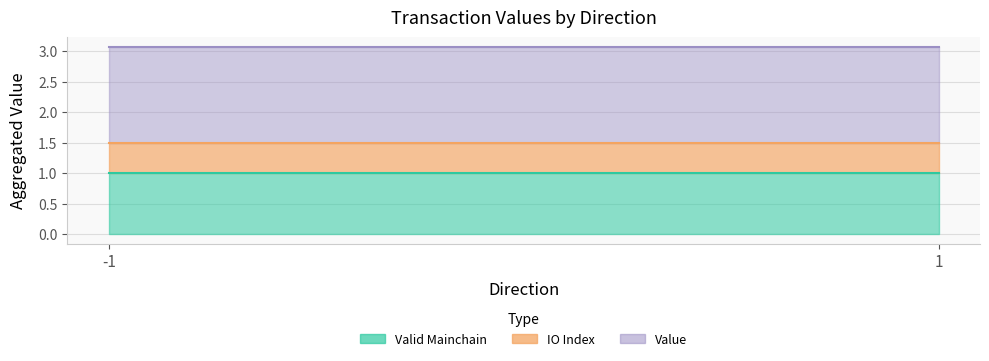

Which series has the largest range (max minus min)?

value